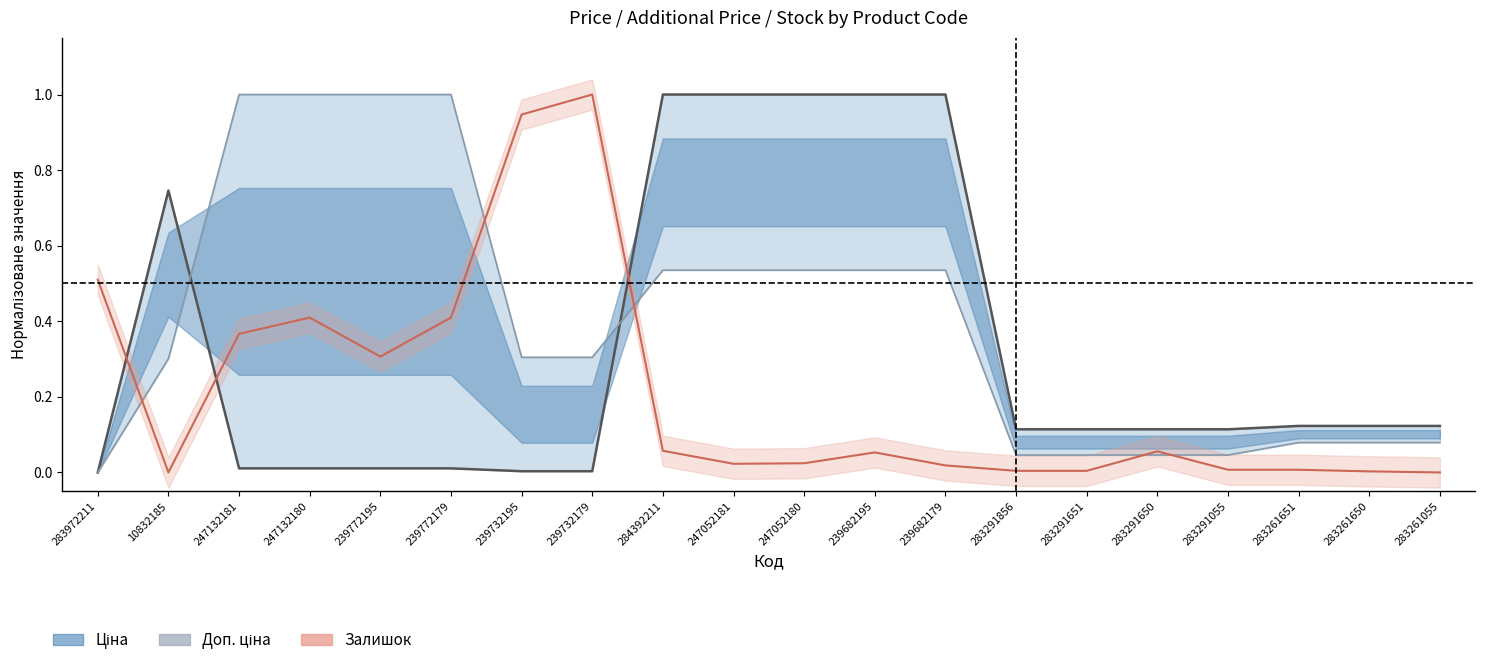

Reading left to right, list all the values displayed in this chart.

Ціна: 0.0	0.7	0.0	0.0	0.0	0.0	0.0	0.0	1.0	1.0	1.0	1.0	1.0	0.1	0.1	0.1	0.1	0.1	0.1	0.1
Доп. ціна: 0.0	0.3	1.0	1.0	1.0	1.0	0.3	0.3	0.5	0.5	0.5	0.5	0.5	0.0	0.0	0.0	0.0	0.1	0.1	0.1
Залишок: 0.5	0.0	0.4	0.4	0.3	0.4	0.9	1.0	0.1	0.0	0.0	0.1	0.0	0.0	0.0	0.1	0.0	0.0	0.0	0.0